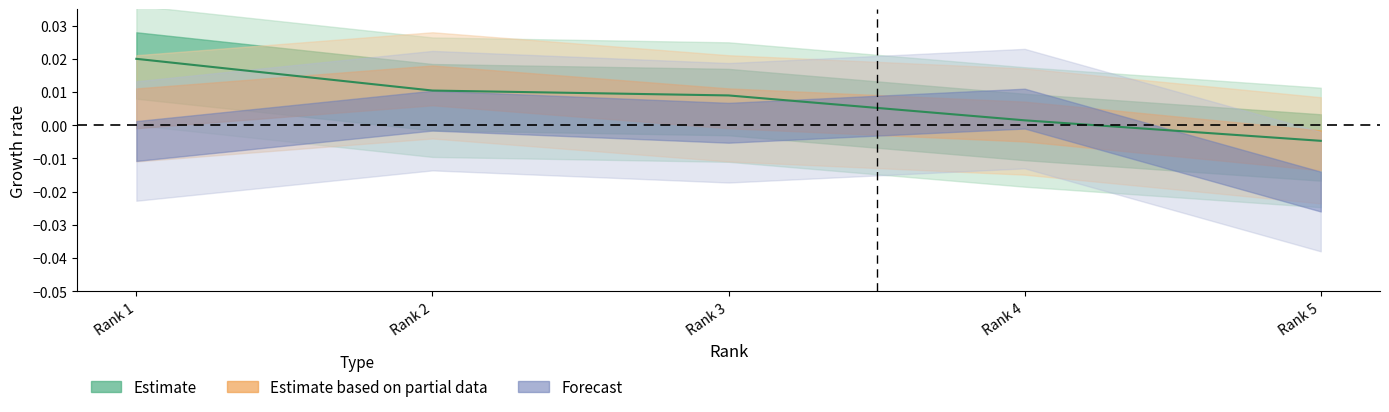

Rank the categories by value from lowest to highest.

Rank 5, Rank 4, Rank 3, Rank 2, Rank 1